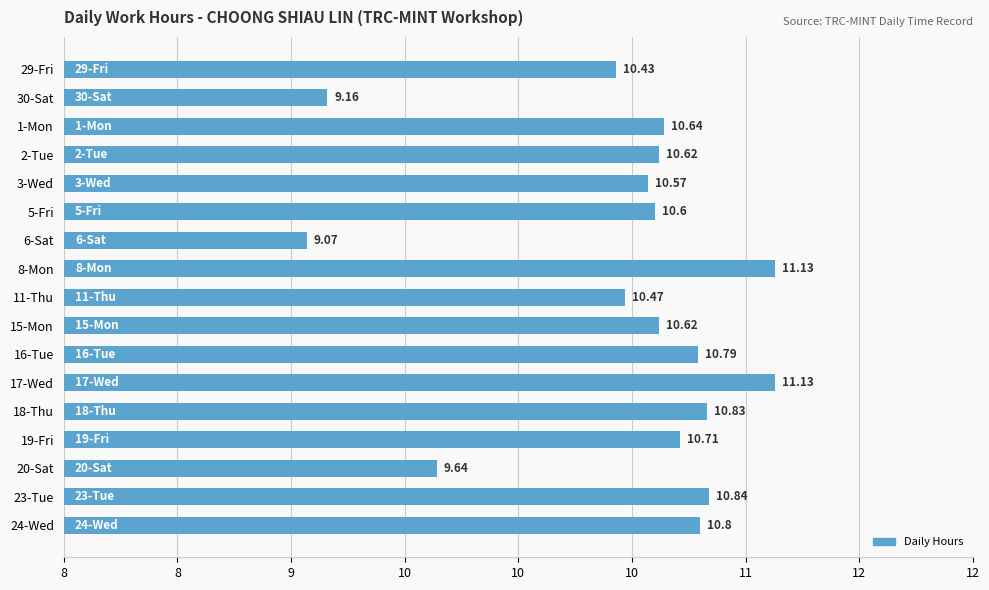

What is the maximum value shown in the chart?

11.1